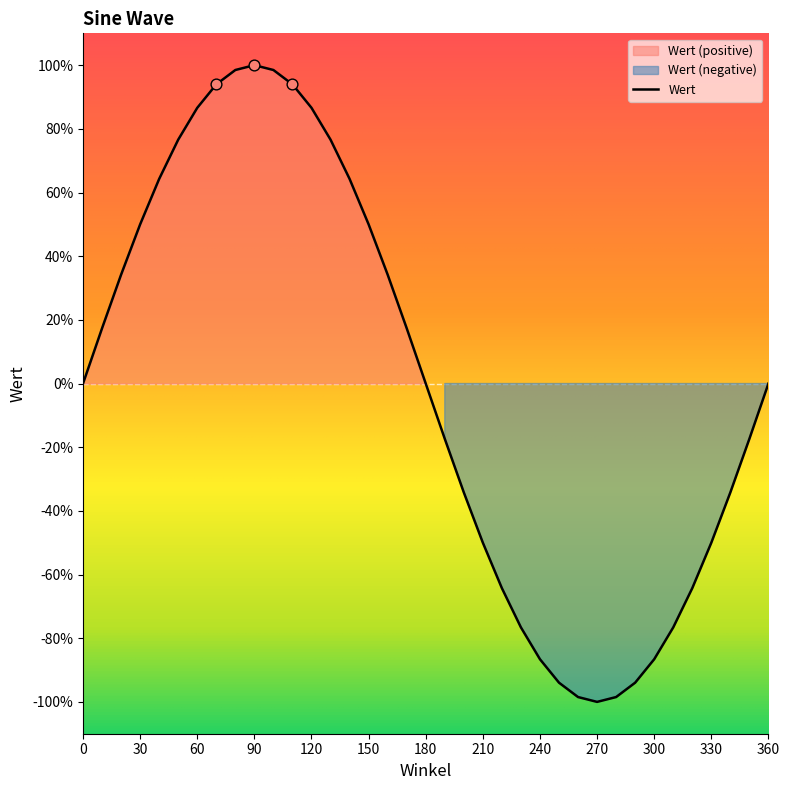

Between 290 and 60, which is larger?

60